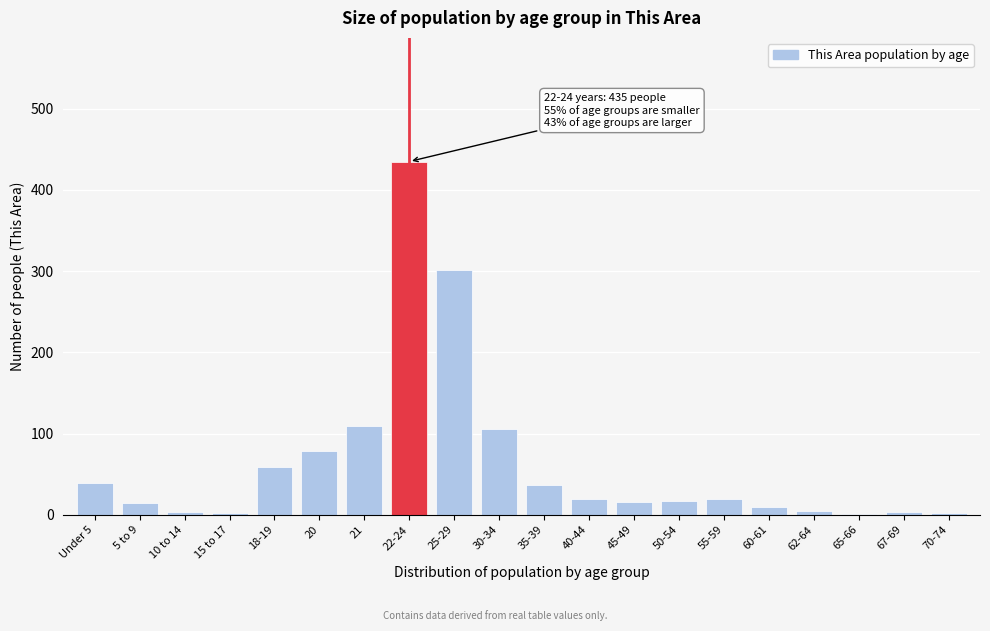

Where is the data nearest to the value 218?

25-29